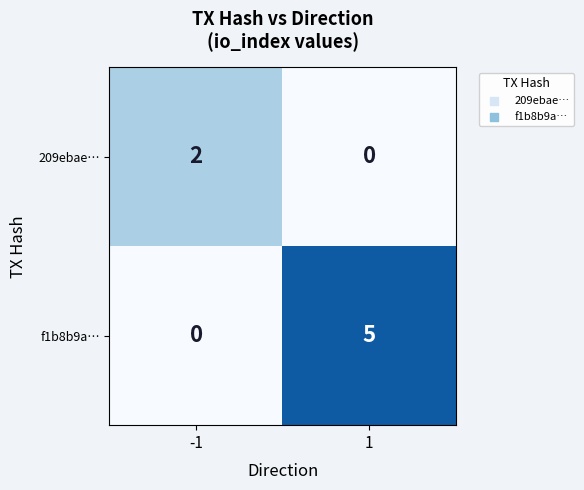

Which series changed the most between -1 and 1?

f1b8b9a…